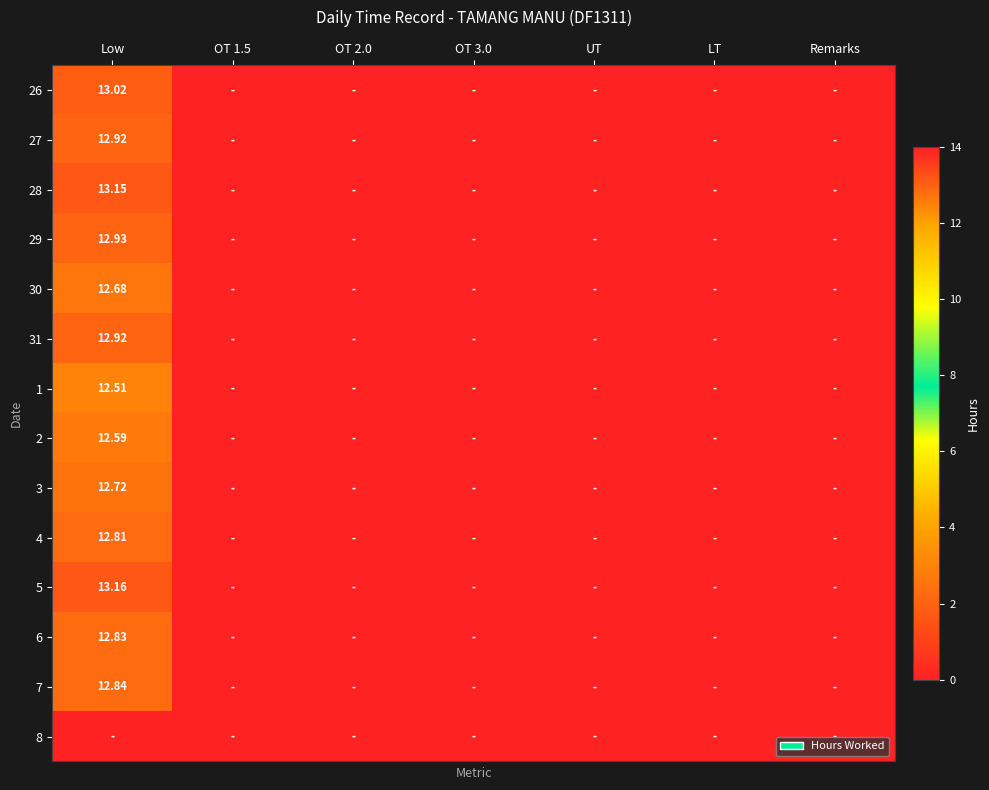

How many data points does each series have?

7